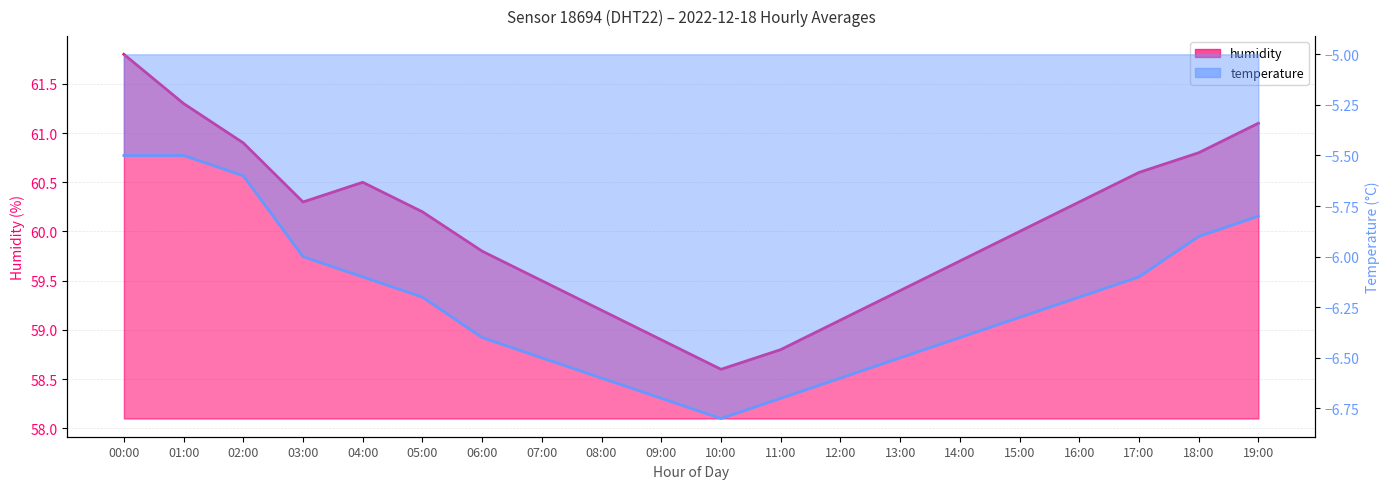

Which category has the highest value across all series?

00:00